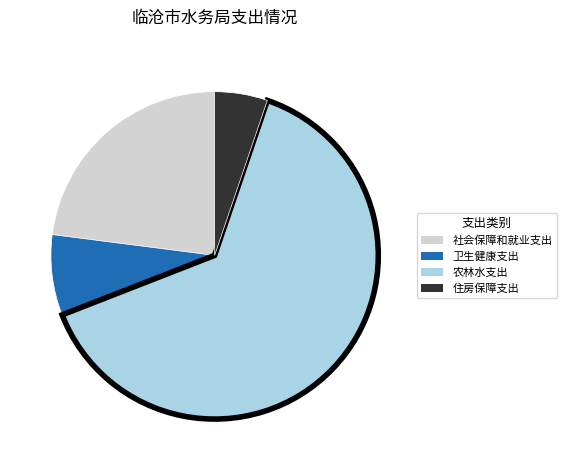

Between 社会保障和就业支出 and 卫生健康支出, which is larger?

社会保障和就业支出